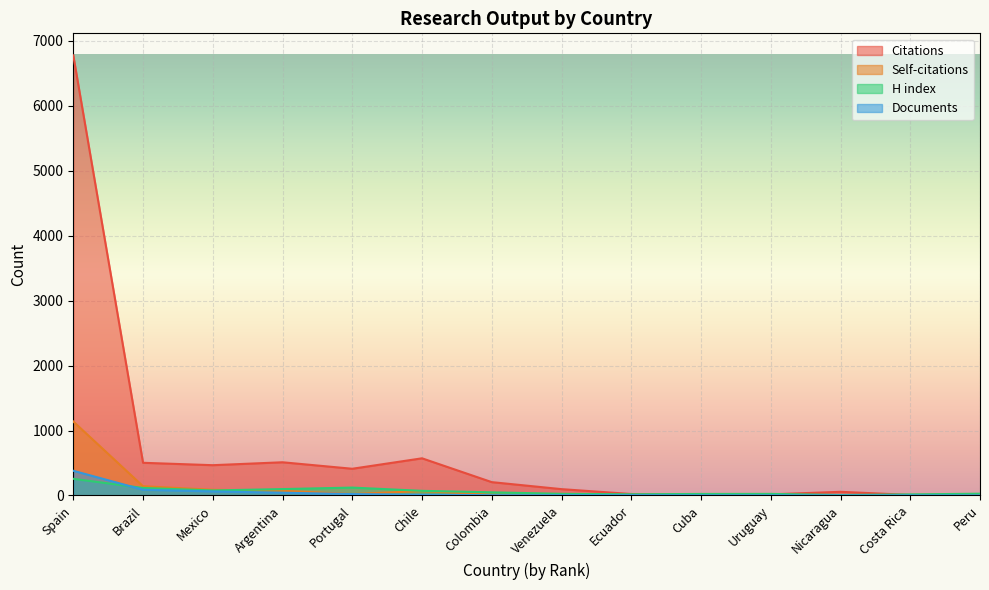

Does the chart display data point markers on the line(s)?

No